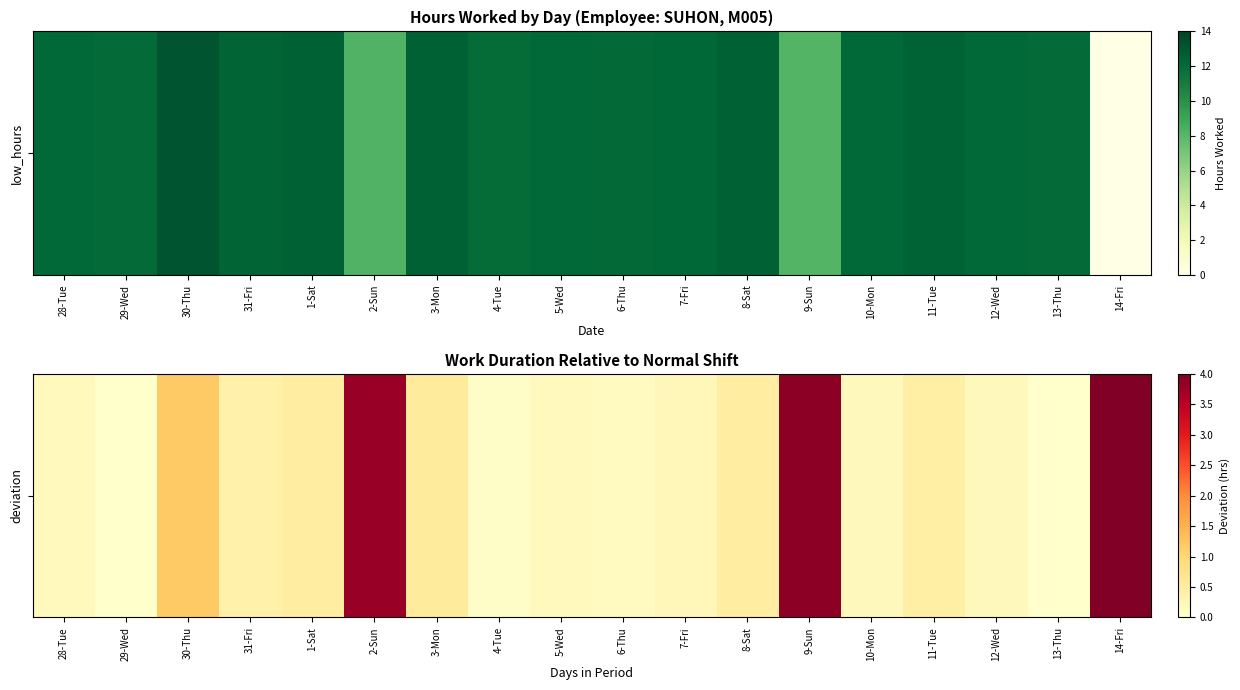

What is the maximum value shown in the chart?

12.0